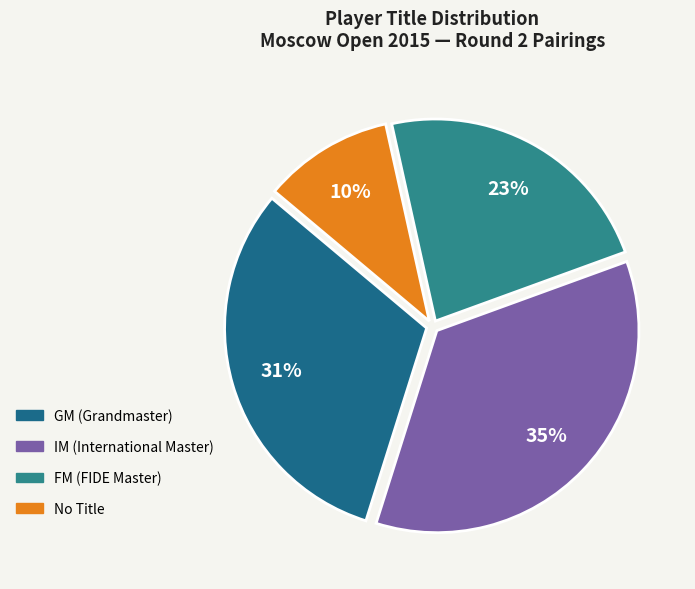

How many segments does this pie chart have?

4